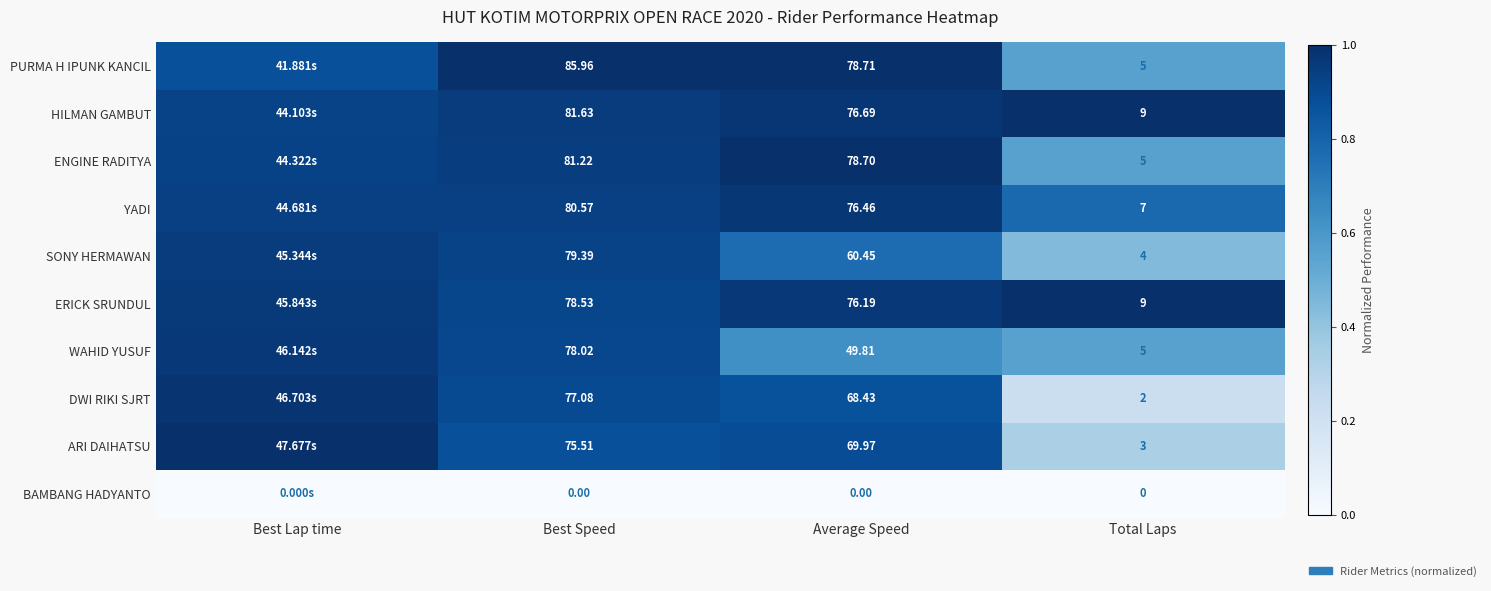

Rank the series at Average Speed from highest to lowest value.

PURMA H IPUNK KANCIL, ENGINE RADITYA, HILMAN GAMBUT, YADI, ERICK SRUNDUL, ARI DAIHATSU, DWI RIKI SJRT, SONY HERMAWAN, WAHID YUSUF, BAMBANG HADYANTO